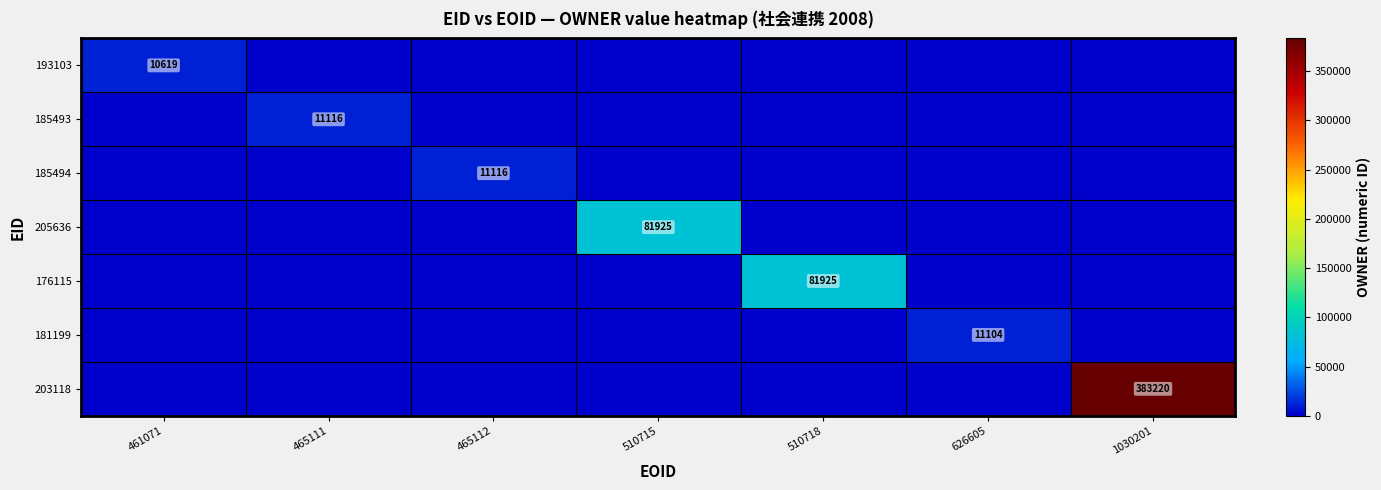

The value of 205636 at 510715 is 134397. True or false?

False